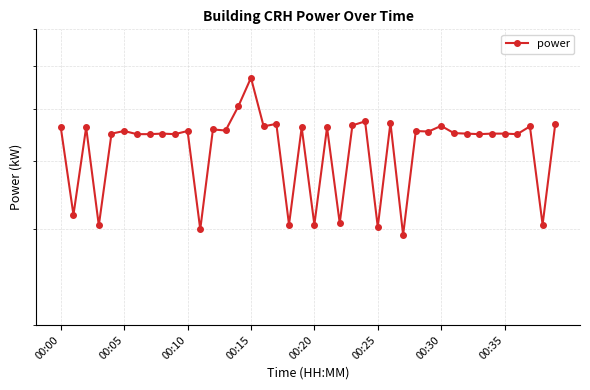

The value at 00:30 is 4.5. True or false?

True